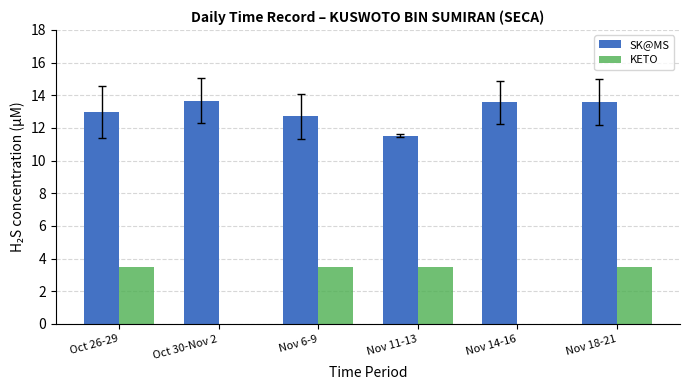

Are the bars horizontal?

No